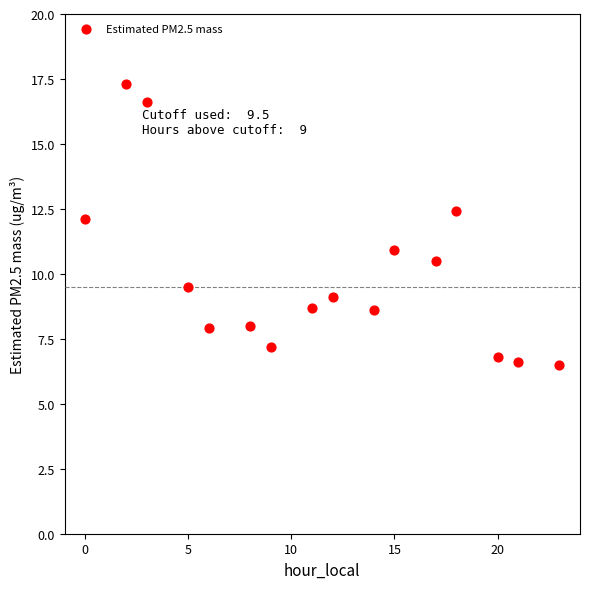

What is the range of X values (max minus min)?

23.0